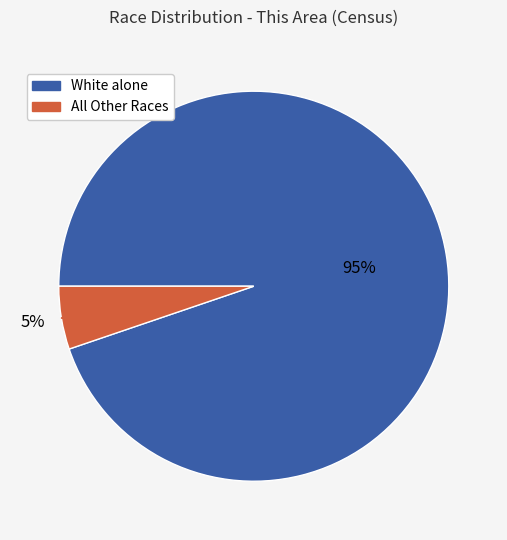

To the nearest percent, what is the average slice percentage?

50%